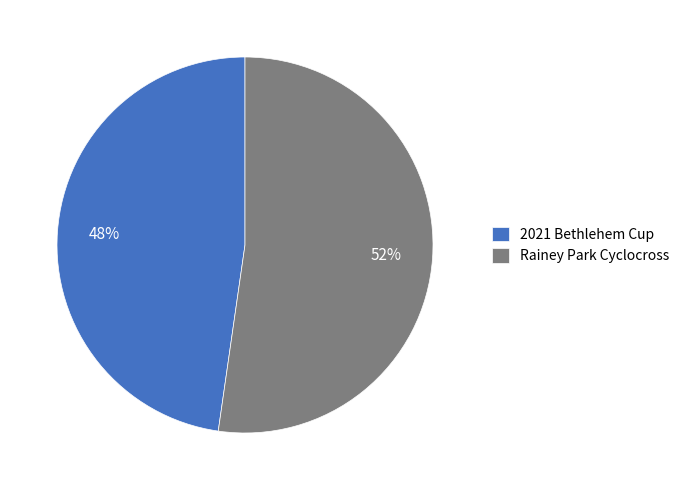

What is the majority slice?

Rainey Park Cyclocross